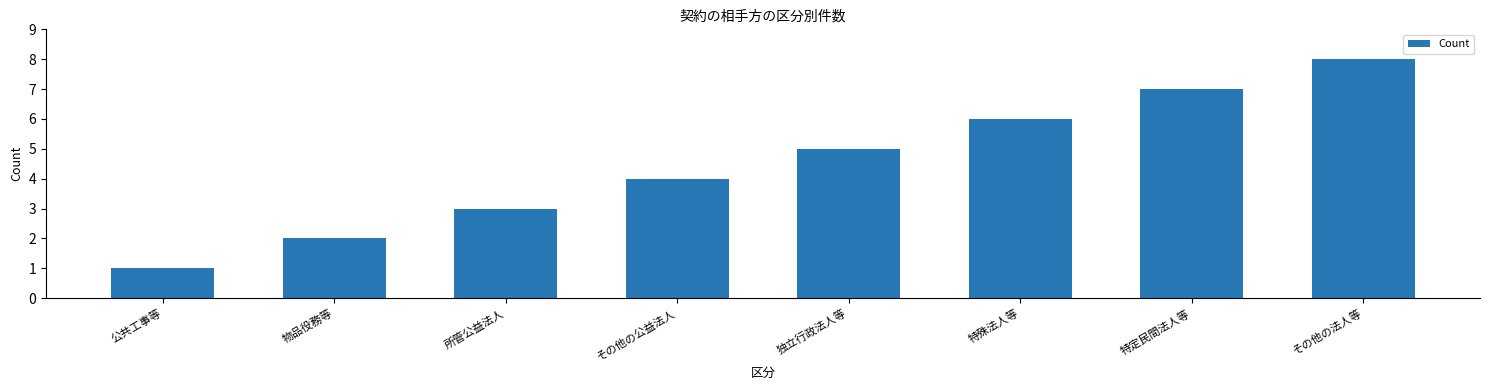

List the labels in order of value, smallest first.

公共工事等, 物品役務等, 所管公益法人, その他の公益法人, 独立行政法人等, 特殊法人等, 特定民間法人等, その他の法人等